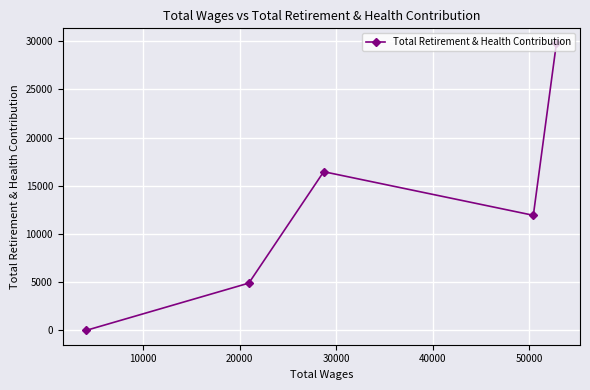

What is the average value?

12625